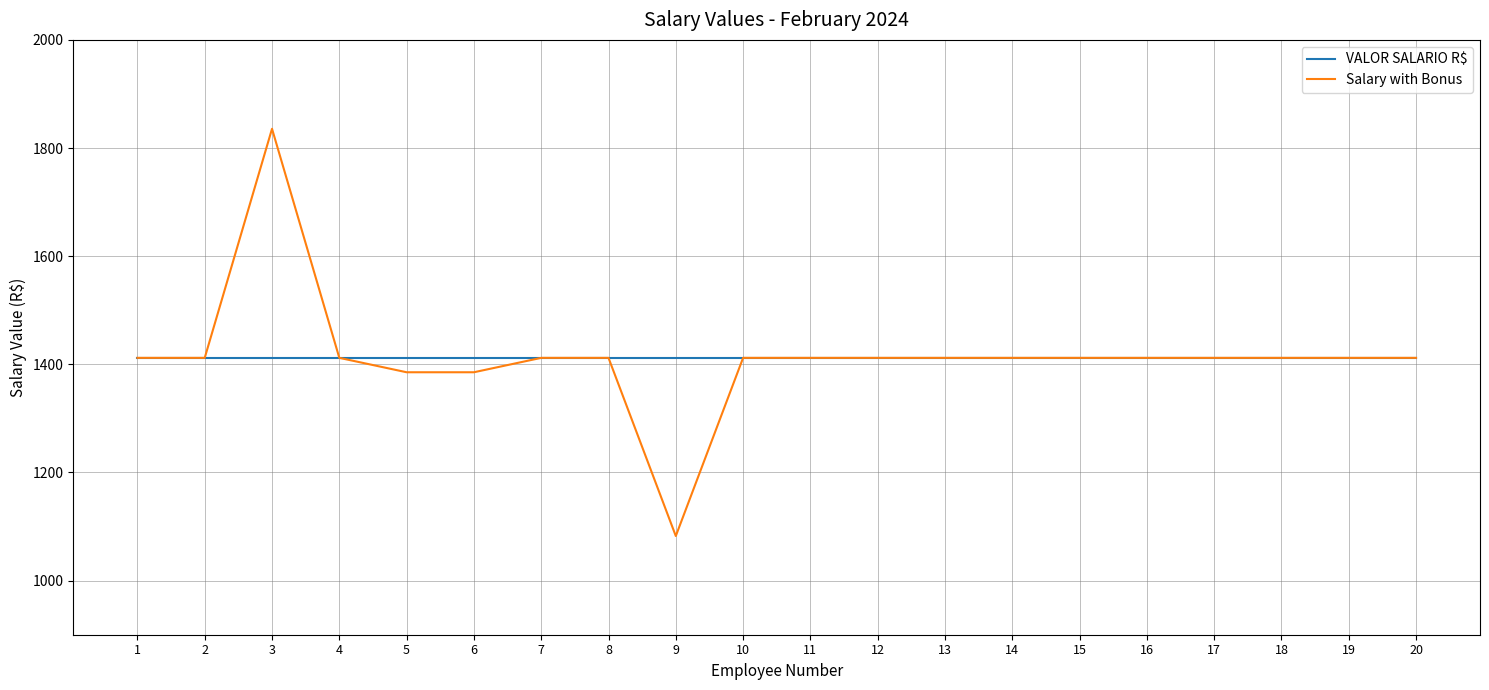

Rank the series by their maximum value, from highest to lowest.

Salary with Bonus, VALOR SALARIO R$